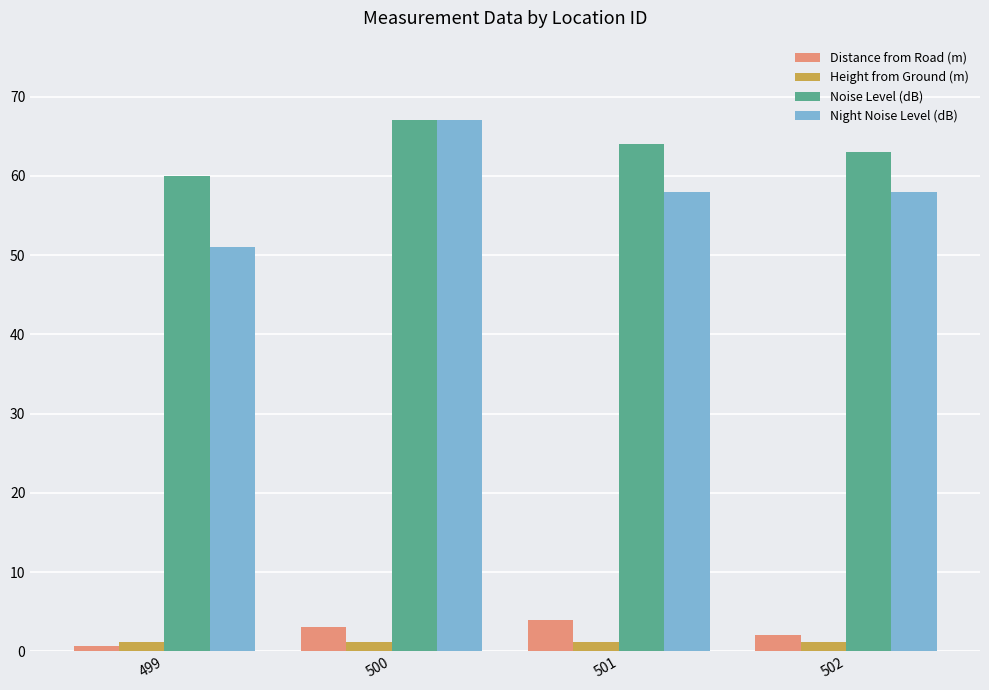

Reading right to left, extract all data points from this chart.

Distance from Road (m): 2.1	4.0	3.1	0.7
Height from Ground (m): 1.2	1.2	1.2	1.2
Noise Level (dB): 63.0	64.0	67.0	60.0
Night Noise Level (dB): 58.0	58.0	67.0	51.0